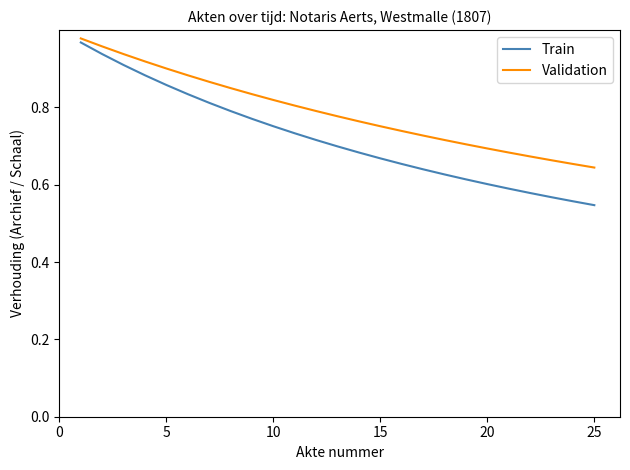

Which series has the largest range (max minus min)?

Train